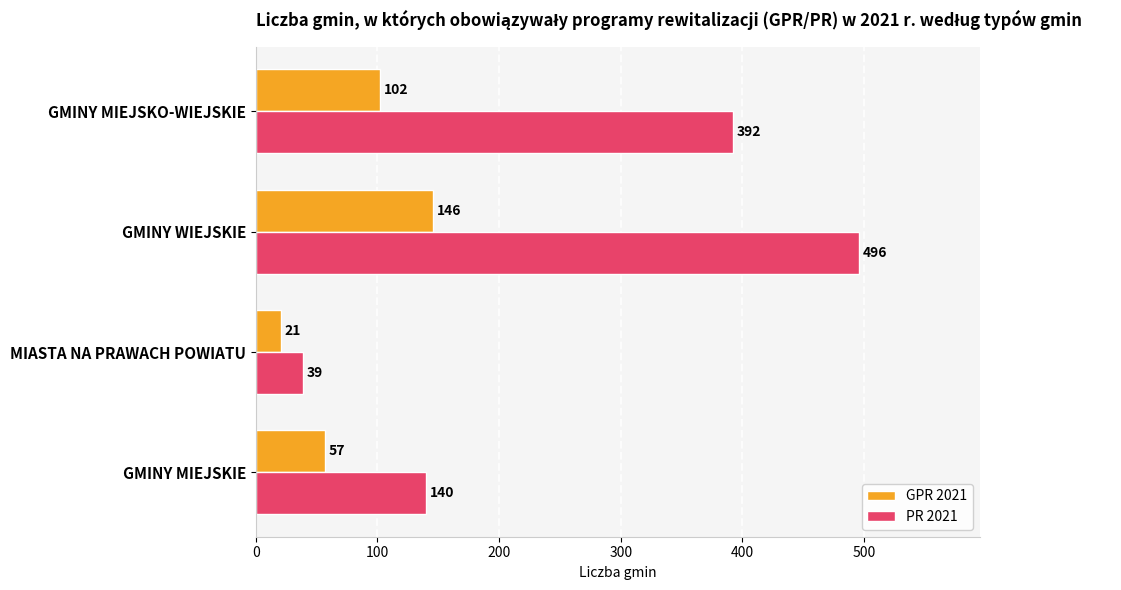

At GMINY MIEJSKIE, list the series in order from smallest to largest.

GPR 2021, PR 2021